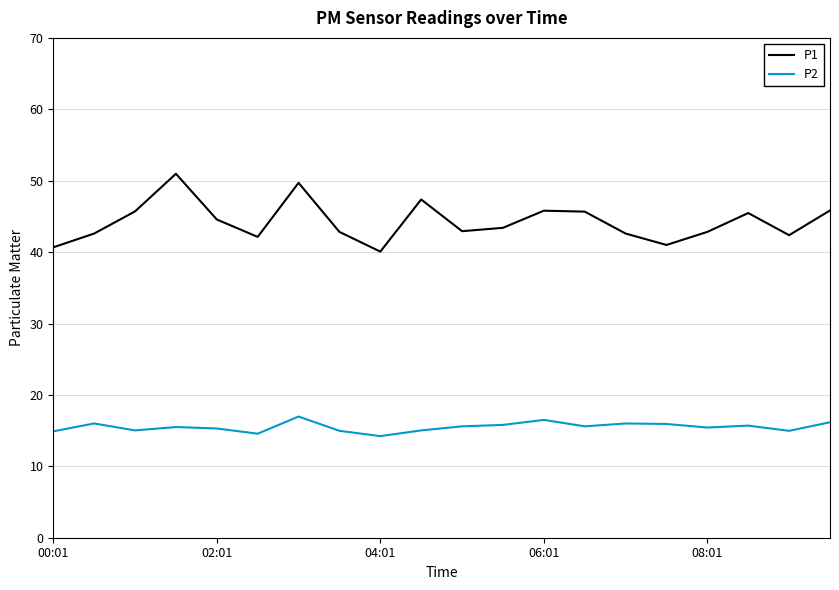

Which series has the widest spread of values?

P1